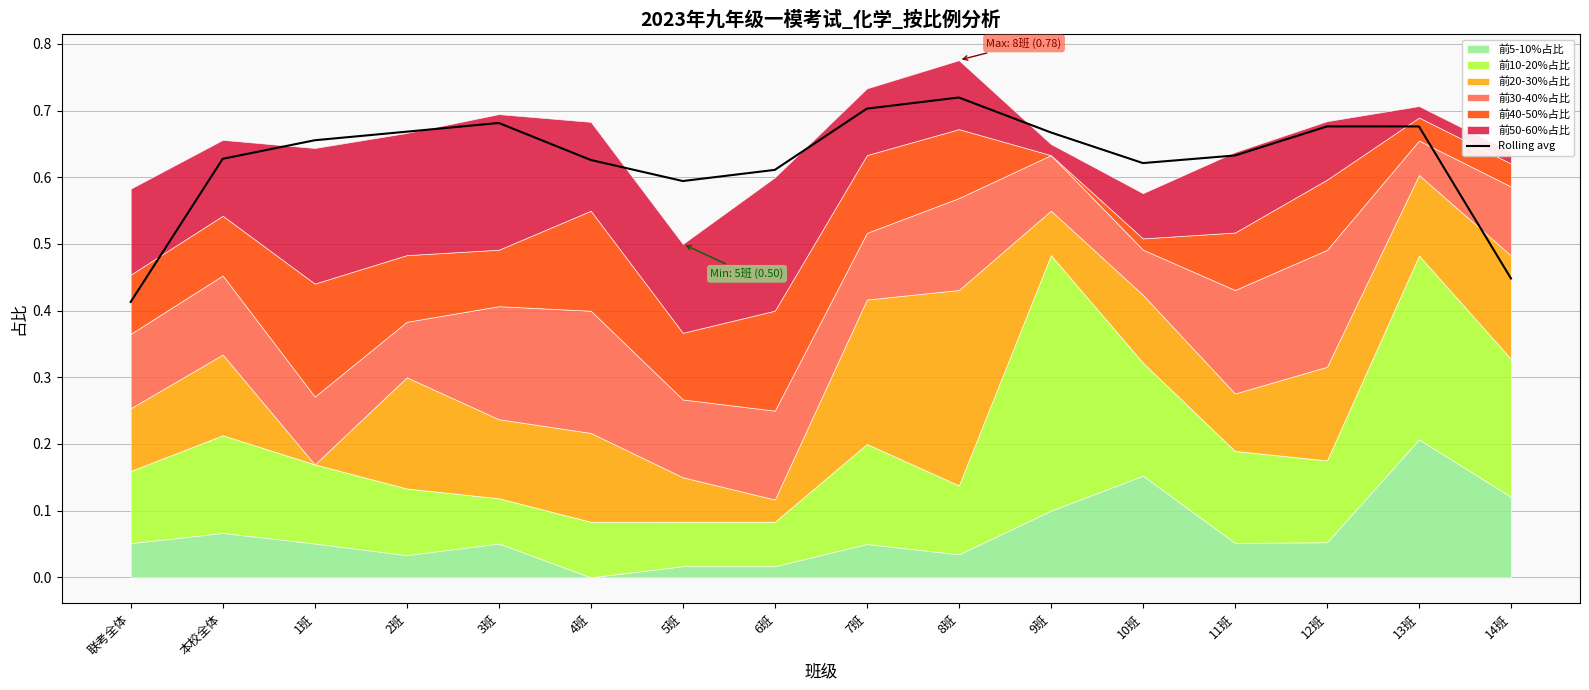

What is the difference between the maximum and minimum values?

0.3